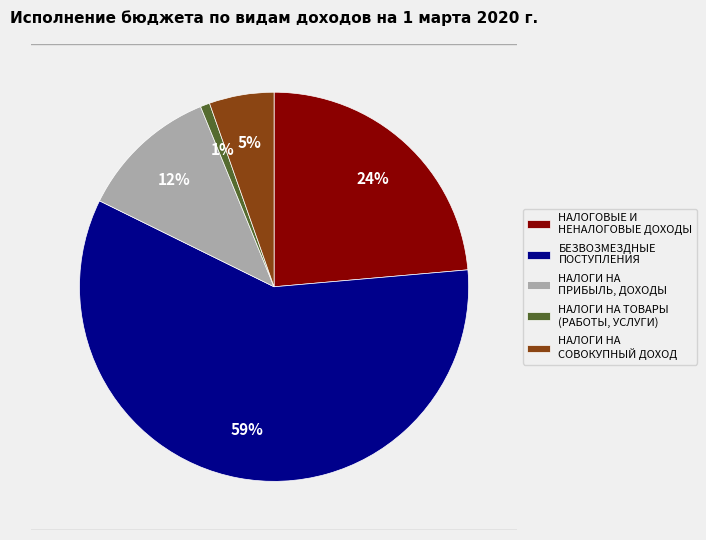

To the nearest percent, what is the difference between the НАЛОГИ НА ТОВАРЫ (РАБОТЫ, УСЛУГИ) and НАЛОГОВЫЕ И НЕНАЛОГОВЫЕ ДОХОДЫ slice percentages?

23%